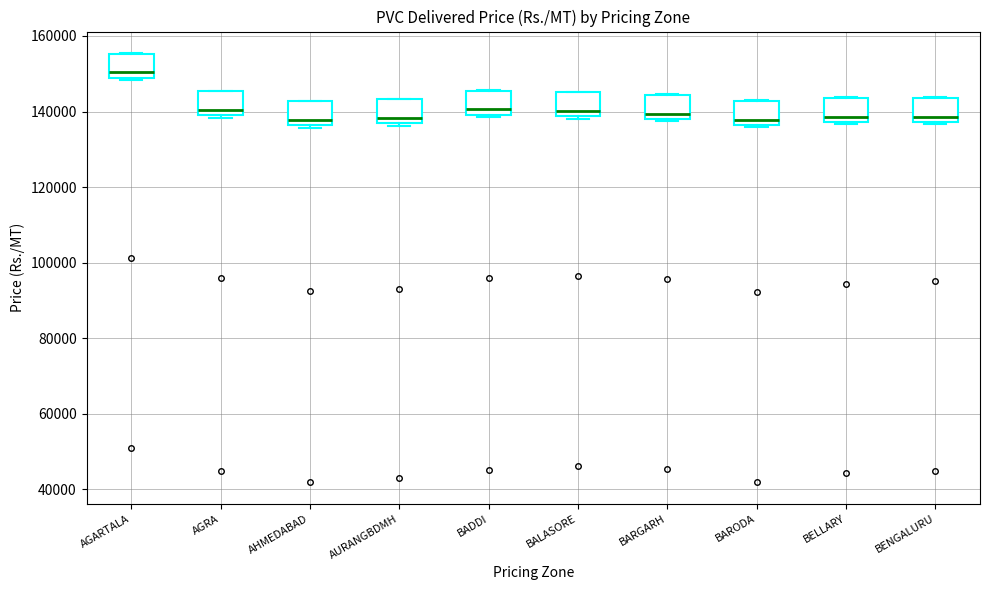

Reading left to right, transcribe this box plot: for each box, give where its median line is, the range the box spans, and where its two whiskers end, as read against the y-axis. The values are not printed on the chart, so give them approximately, as read against the axis.

AGARTALA: median 150000, box 148000 to 156000, whiskers 148000 (just below the box's lower edge) to 156000
AGRA: median 140000 (just above the box's lower edge), box 140000 to 146000, whiskers 138000 to 146000
AHMEDABAD: median 138000, box 136000 to 142000, whiskers 136000 (just below the box's lower edge) to 142000
AURANGBDMH: median 138000, box 136000 to 144000, whiskers 136000 (just below the box's lower edge) to 144000
BADDI: median 140000 (just above the box's lower edge), box 140000 to 146000, whiskers 138000 to 146000
BALASORE: median 140000, box 138000 to 146000, whiskers 138000 (just below the box's lower edge) to 146000
BARGARH: median 140000, box 138000 to 144000, whiskers 138000 (just below the box's lower edge) to 144000
BARODA: median 138000, box 136000 to 142000, whiskers 136000 (just below the box's lower edge) to 142000
BELLARY: median 138000 (just above the box's lower edge), box 138000 to 144000, whiskers 136000 to 144000
BENGALURU: median 138000 (just above the box's lower edge), box 138000 to 144000, whiskers 136000 to 144000